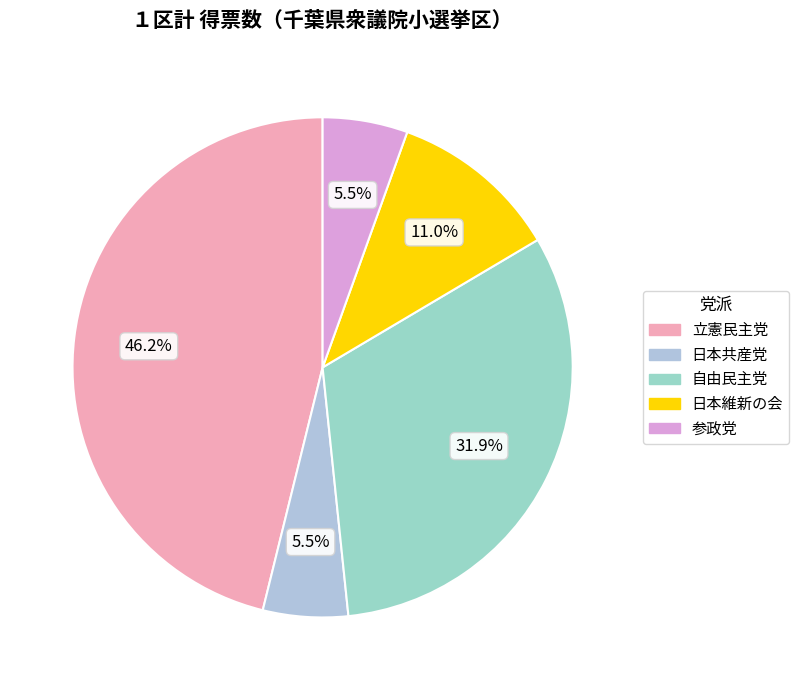

Rank the categories by value from lowest to highest.

日本共産党, 参政党, 日本維新の会, 自由民主党, 立憲民主党